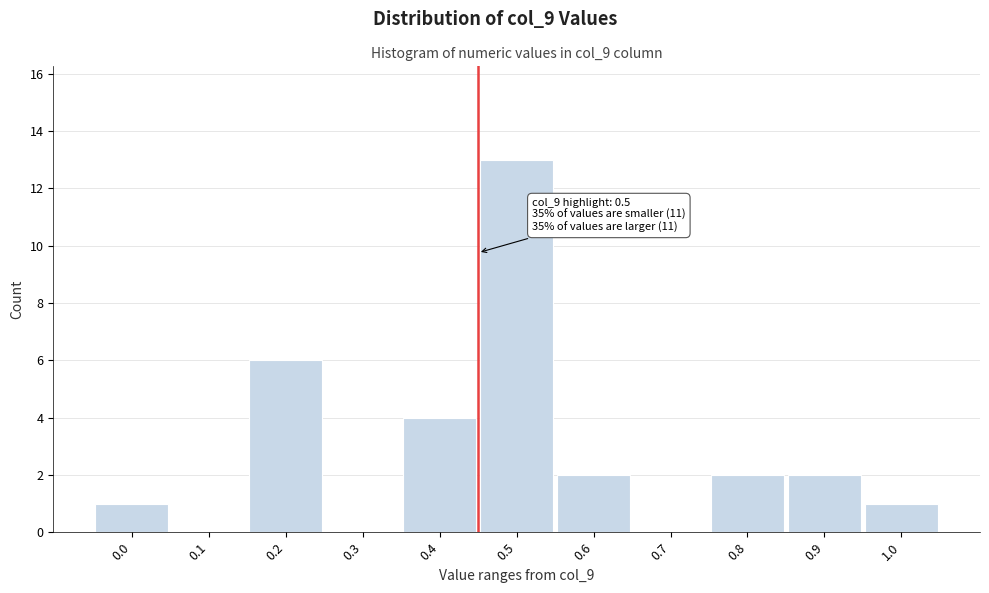

Reading right to left, transcribe all the data shown in this chart.

1.0=1	0.9=2	0.8=2	0.7=0	0.6=2	0.5=13	0.4=4	0.3=0	0.2=6	0.1=0	0.0=1